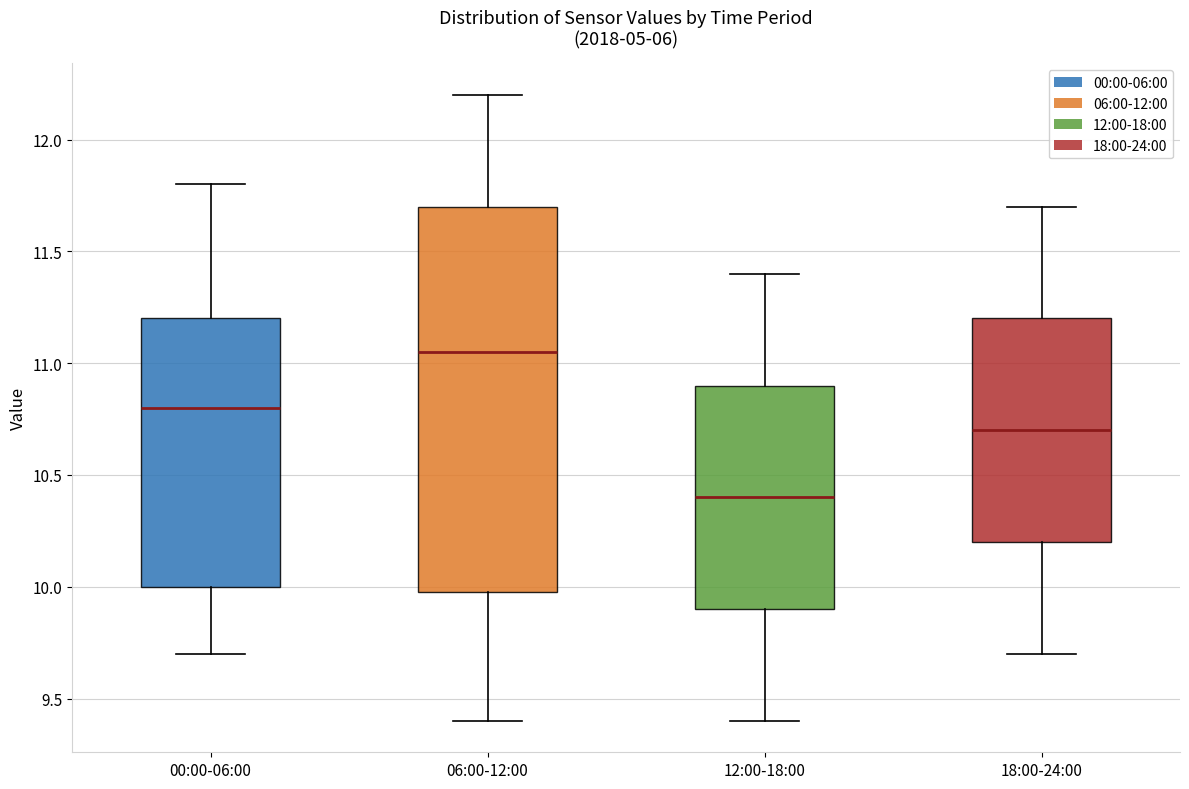

Which box has the highest median line?

06:00-12:00